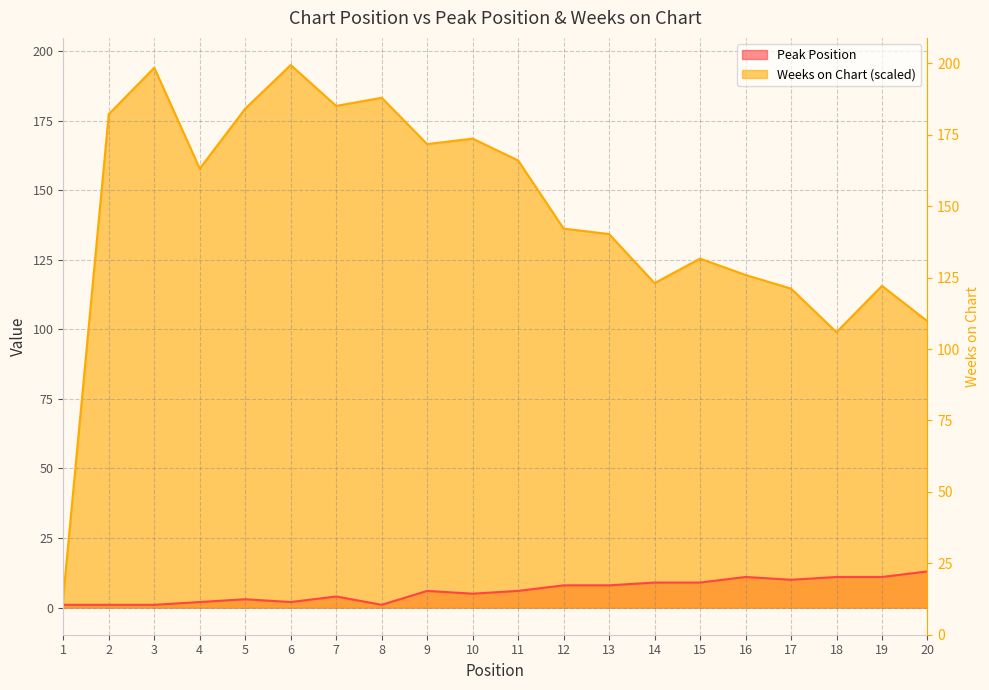

What is the maximum value for Peak Position?

13.0